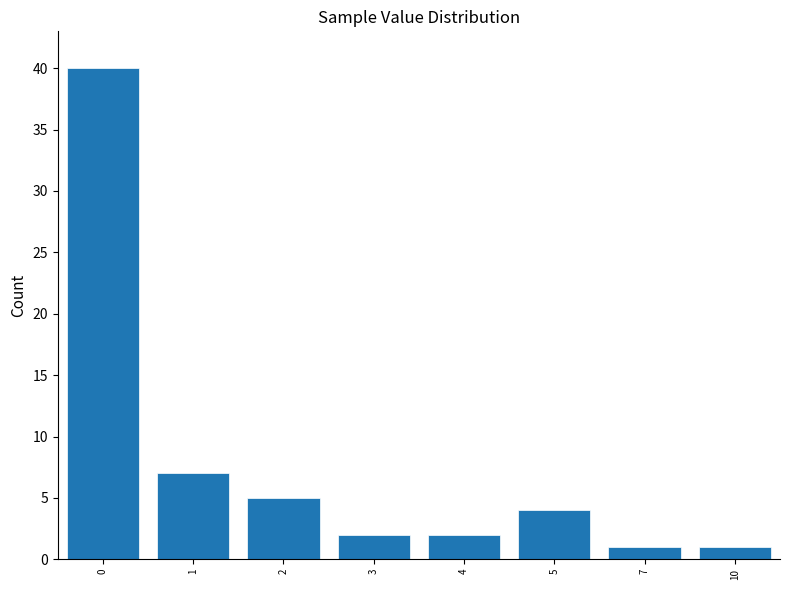

Reading left to right, extract all data points from this chart.

40	7	5	2	2	4	1	1